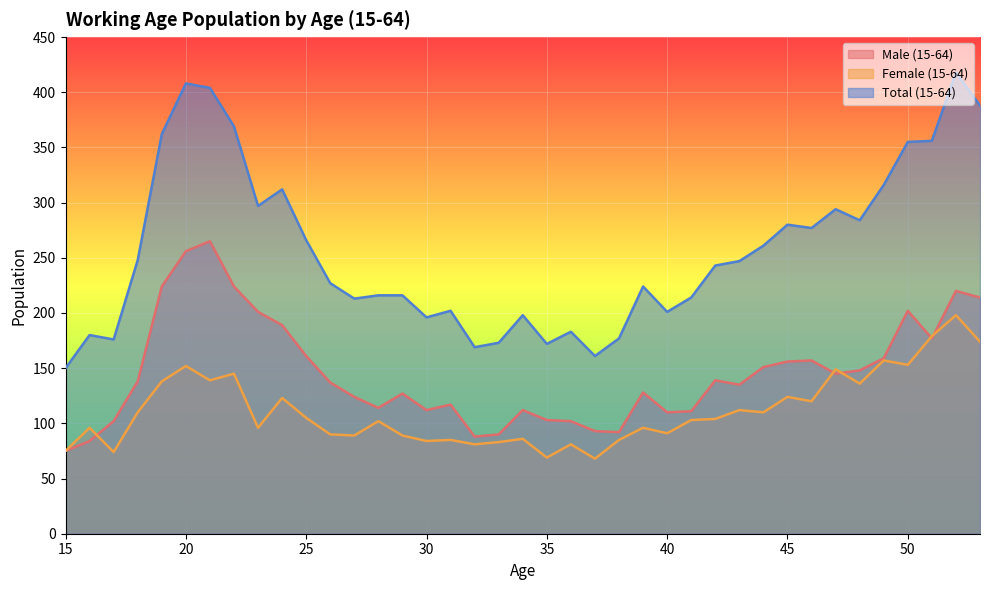

True or false: Female (15-64) and Total (15-64) intersect in this chart.

False